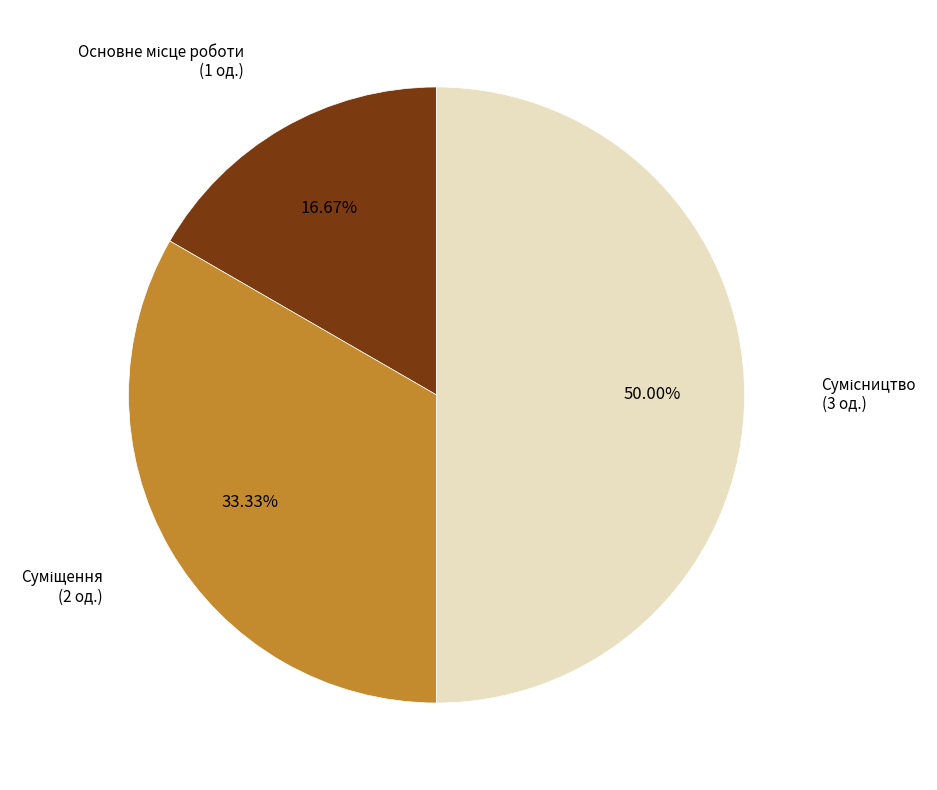

How many slices are in this pie chart?

3